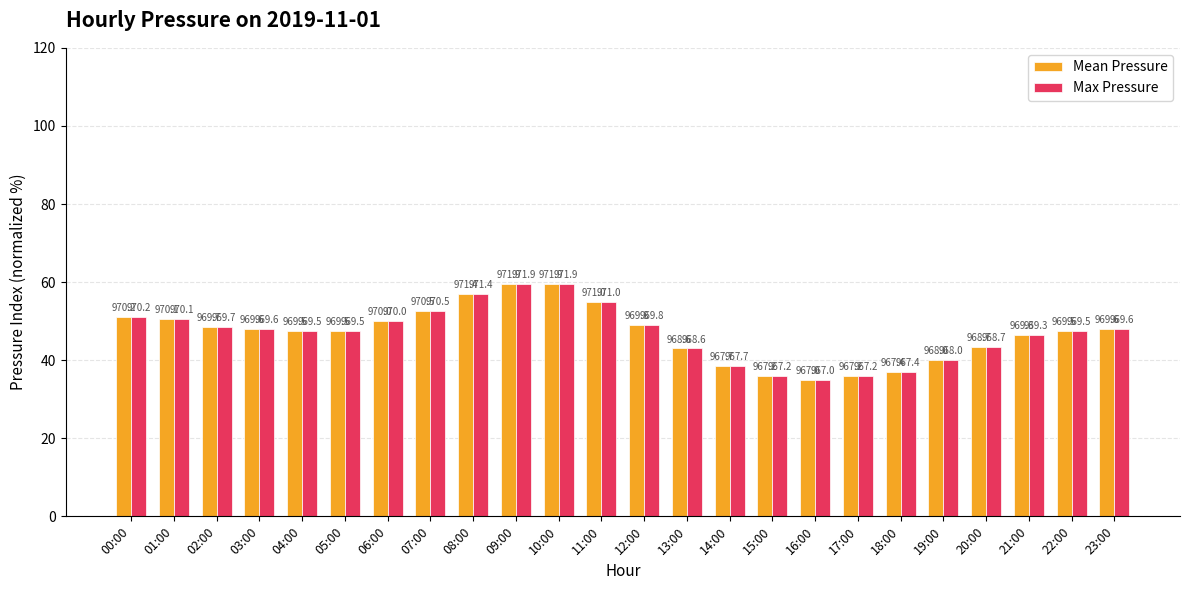

Rank the series by their maximum value, from lowest to highest.

Mean Pressure, Max Pressure